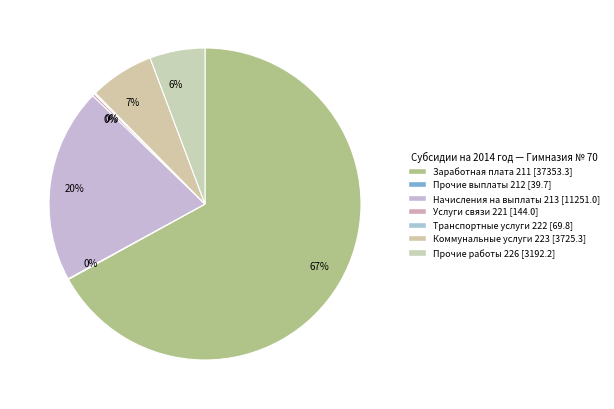

Which category accounts for the majority?

Заработная плата 211